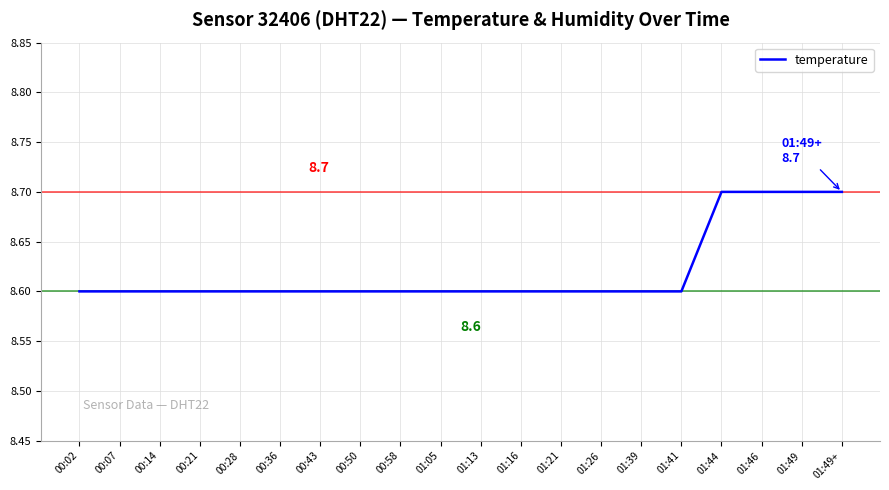

How many values are between 8 and 9?

20